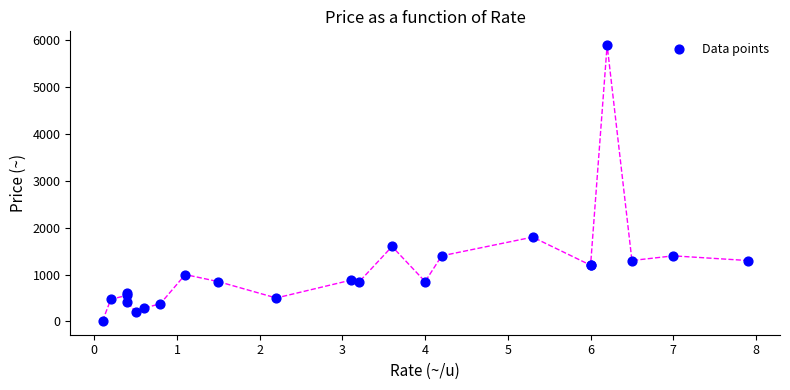

What Y value in the scatter plot is closest to 2955?

1800